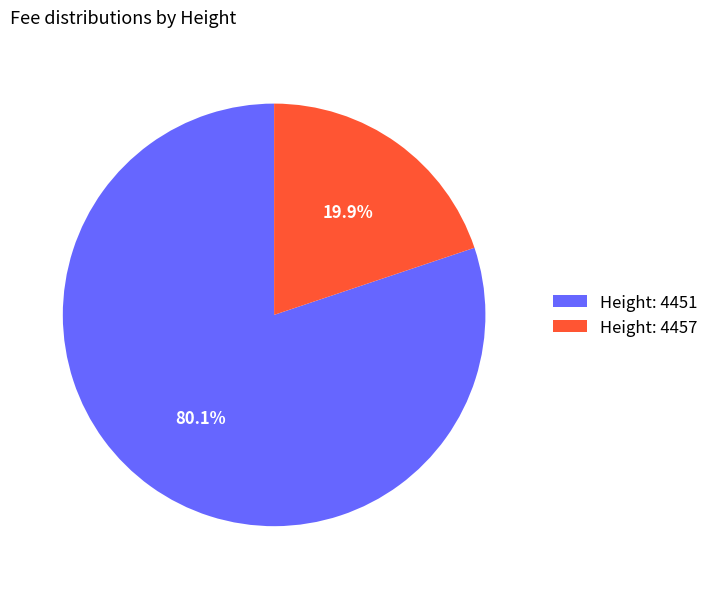

Rank the categories by value from lowest to highest.

Height: 4457, Height: 4451